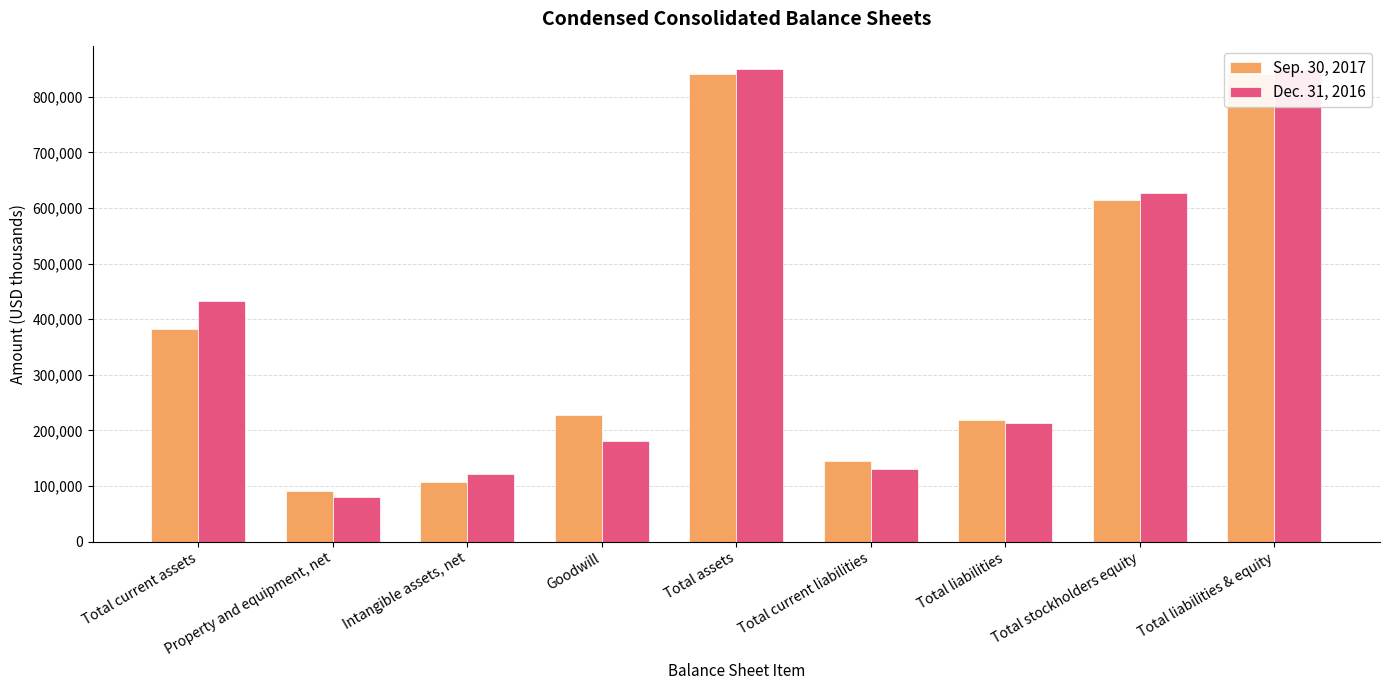

What is the maximum value shown in the chart?

849153